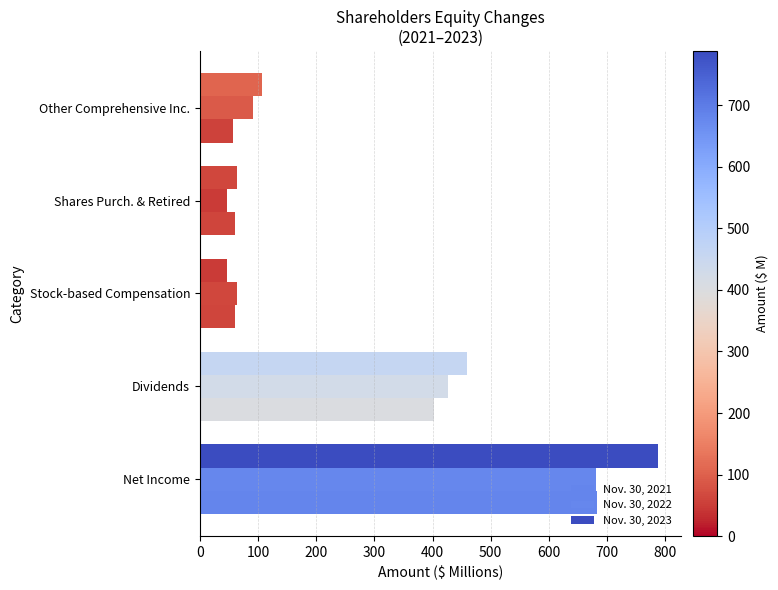

What is the minimum value shown in the chart?

47.4